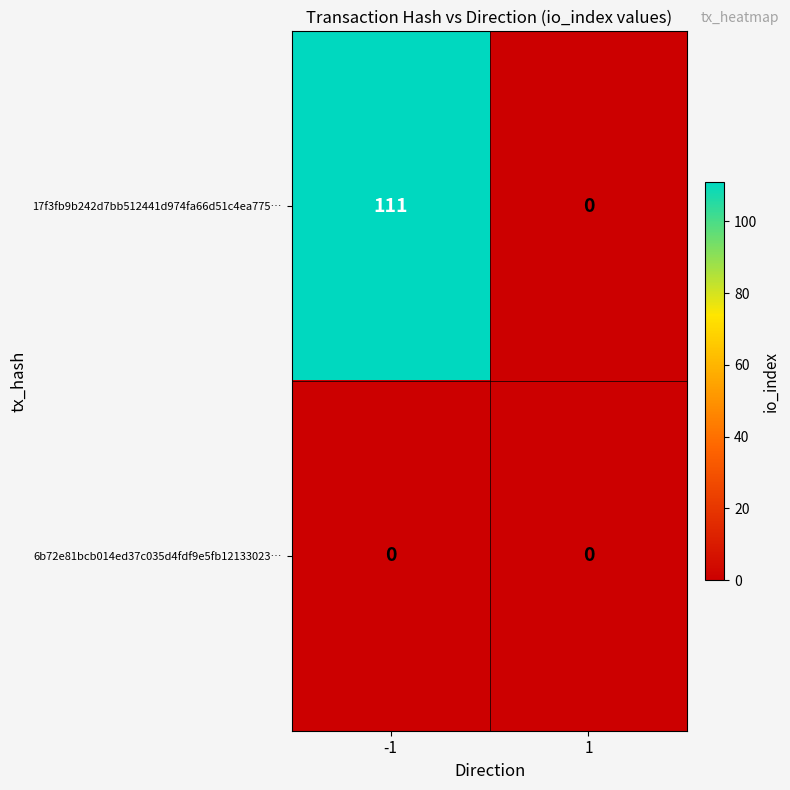

Rank the series at -1 from lowest to highest value.

6b72e81bcb014ed37c035d4fdf9e5fb12133023…, 17f3fb9b242d7bb512441d974fa66d51c4ea775…